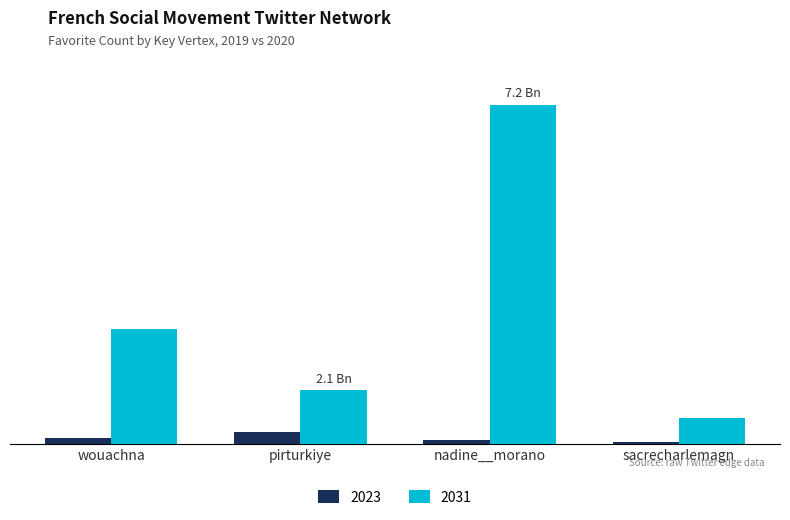

What is the approximate value of 2023 at pirturkiye?

25